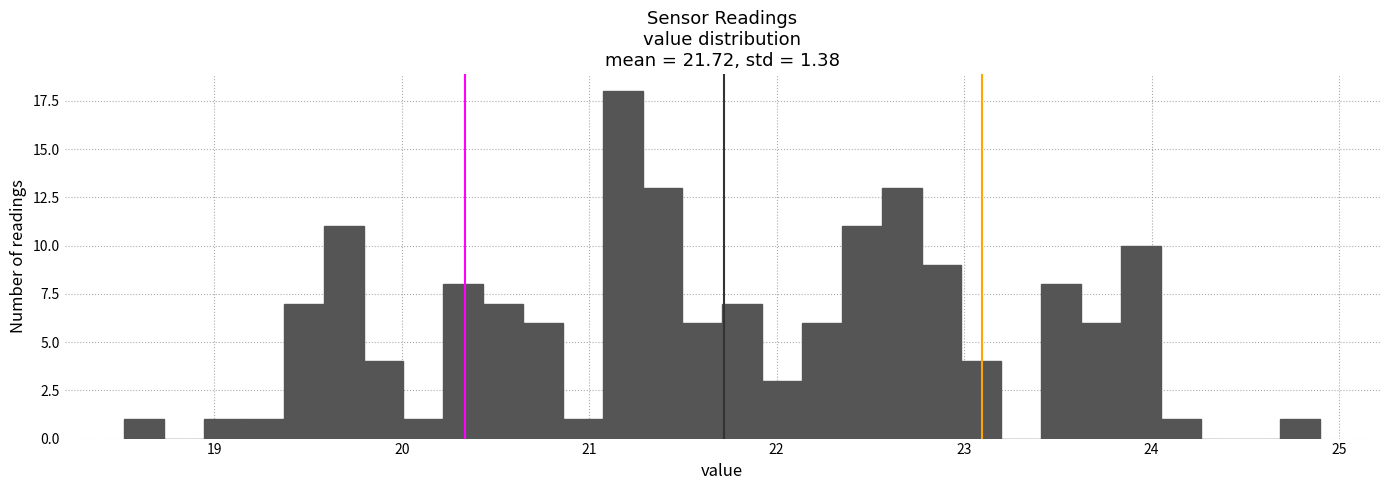

Read against the x-axis, roughly where is the centre of the tallest bar?

21.2